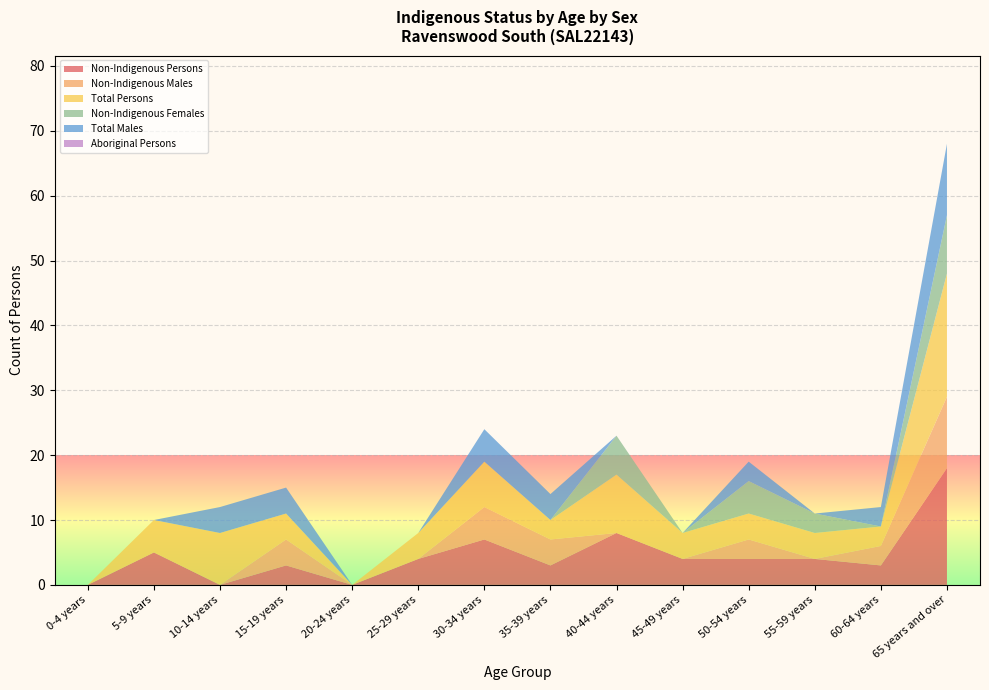

Reading right to left, transcribe all the data shown in this chart.

Non-Indigenous Persons: 18	3	4	4	4	8	3	7	4	0	3	0	5	0
Non-Indigenous Males: 11	3	0	3	0	0	4	5	0	0	4	0	0	0
Total Persons: 19	3	4	4	4	9	3	7	4	0	4	8	5	0
Non-Indigenous Females: 9	0	3	5	0	6	0	0	0	0	0	0	0	0
Total Males: 11	3	0	3	0	0	4	5	0	0	4	4	0	0
Aboriginal Persons: 0	0	0	0	0	0	0	0	0	0	0	0	0	0